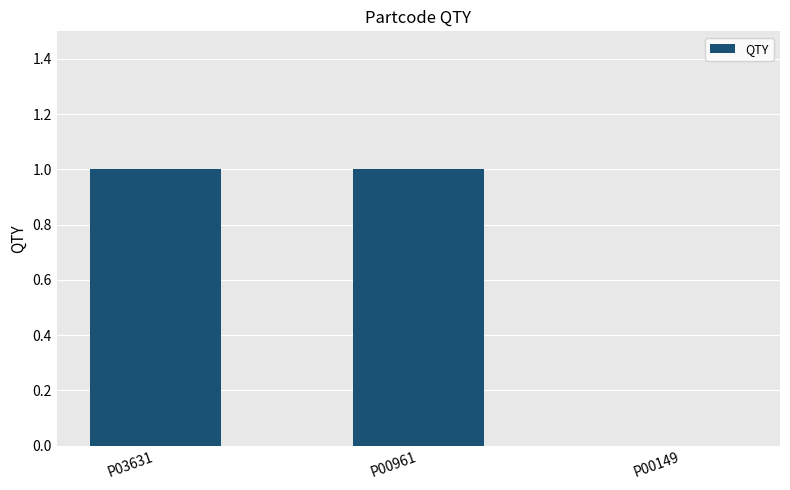

Reading left to right, list all the values displayed in this chart.

1	1	0